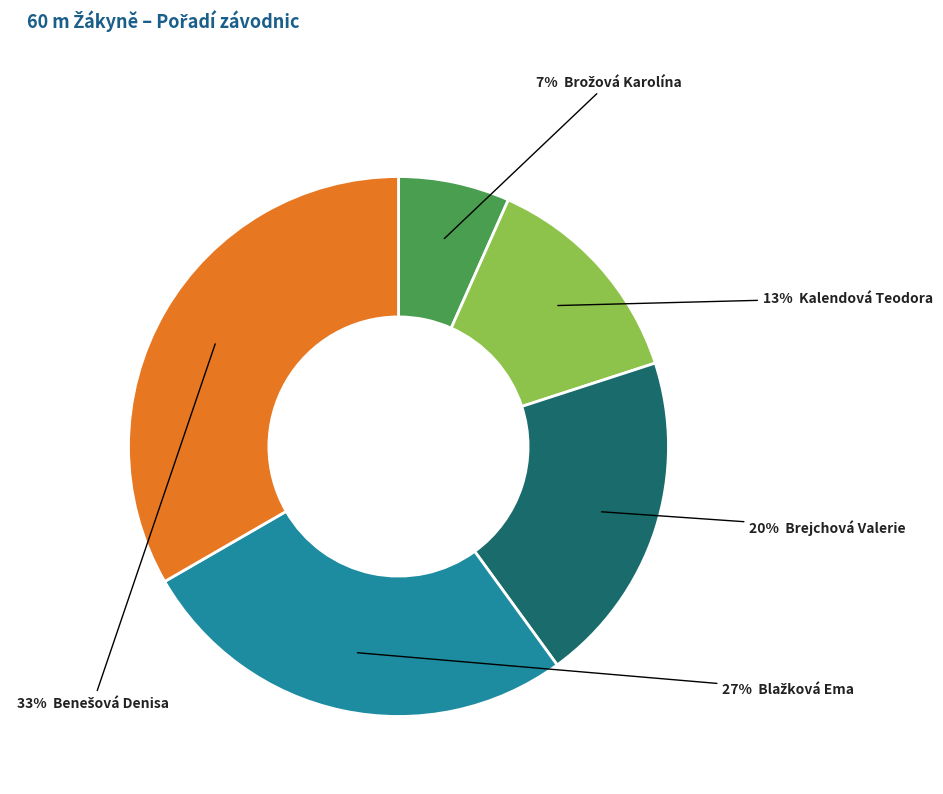

Count the number of slices in the pie.

5